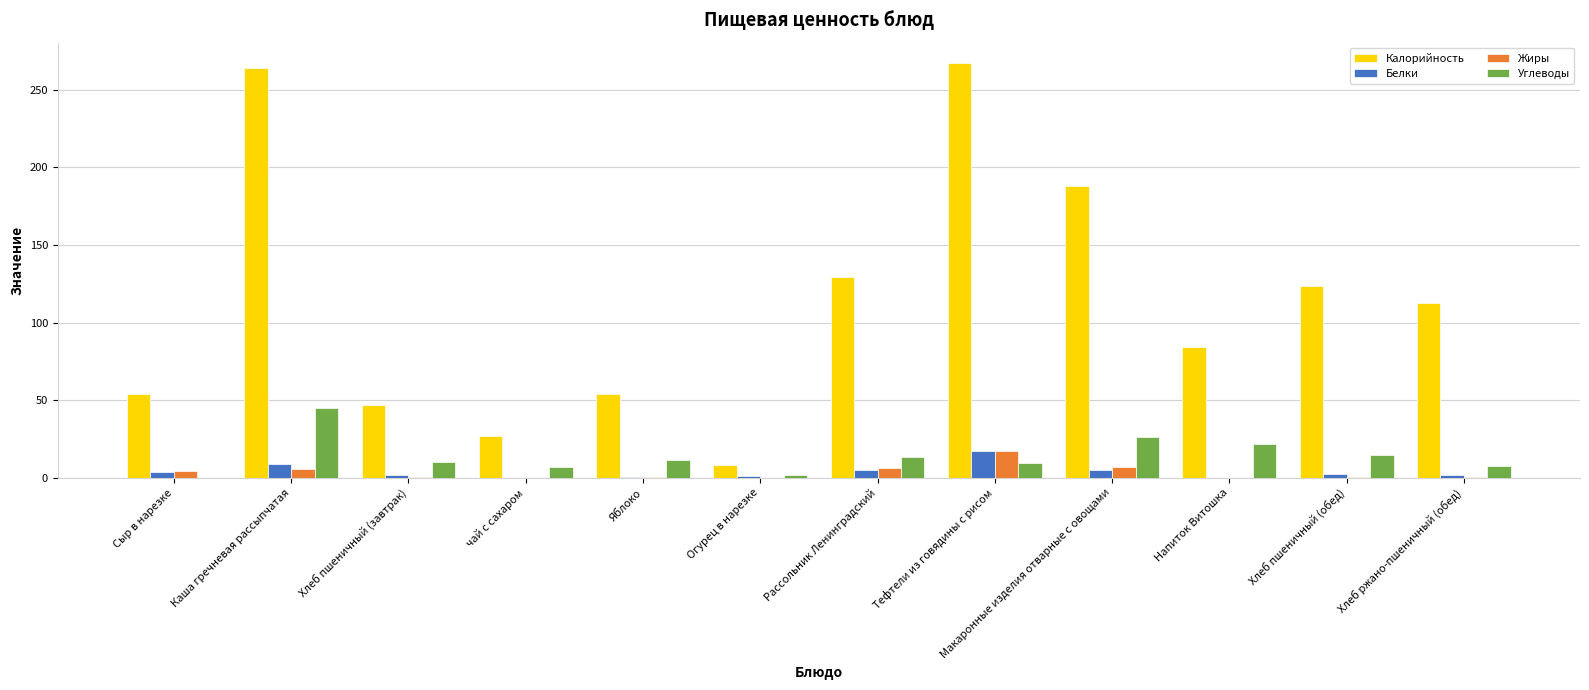

What is the total value across all series at Напиток Витошка?

106.2